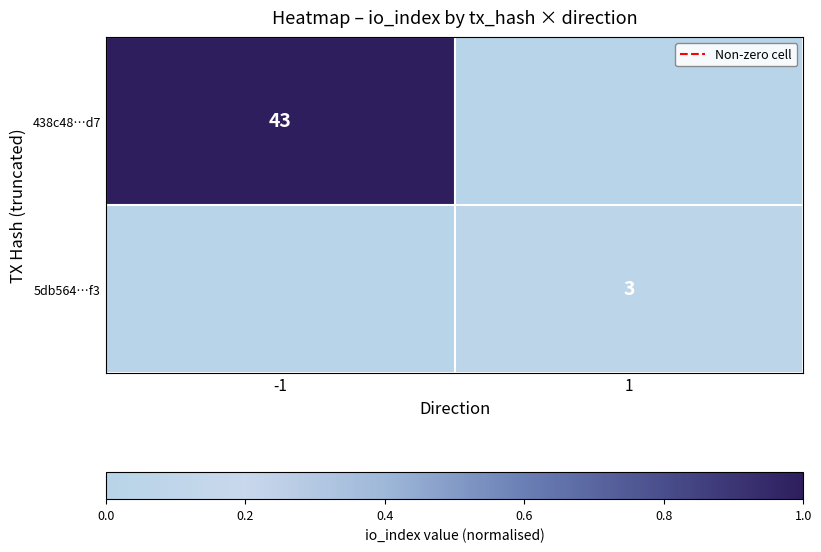

Is the value of 5db564…f3 at 1 greater than the value of 438c48…d7 at -1?

No